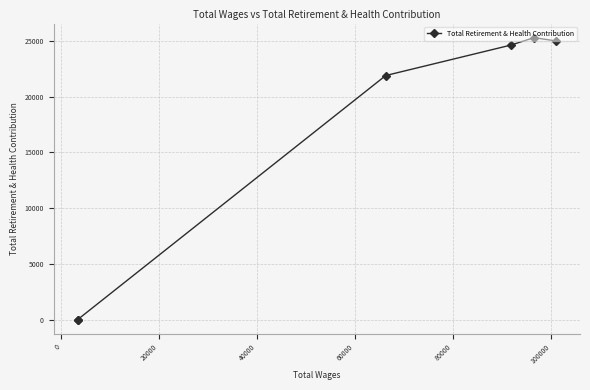

What is the average value?

16128